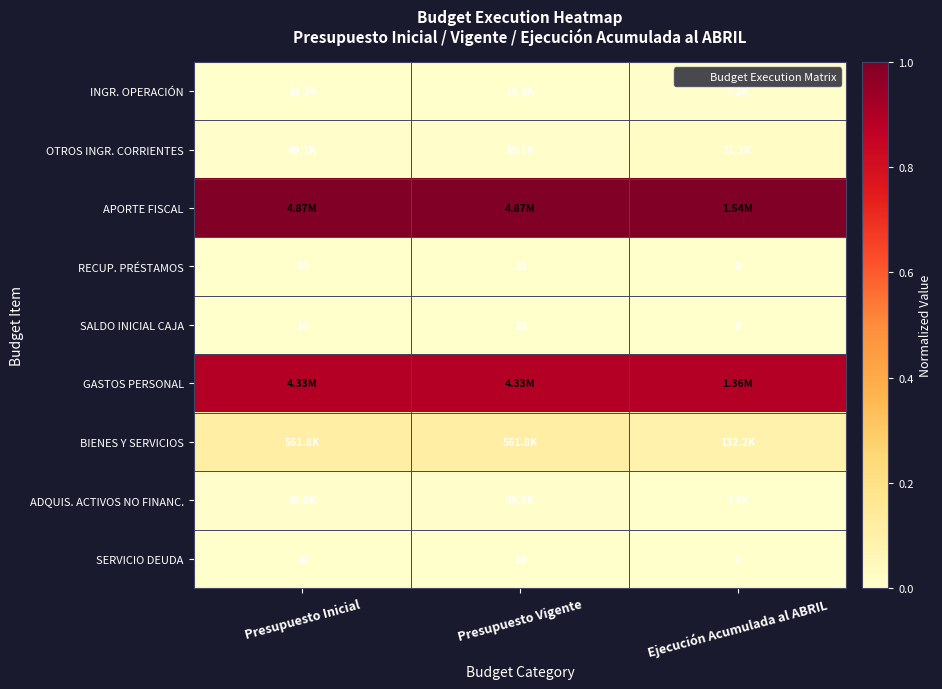

How many GASTOS PERSONAL values are between 0 and 1?

3